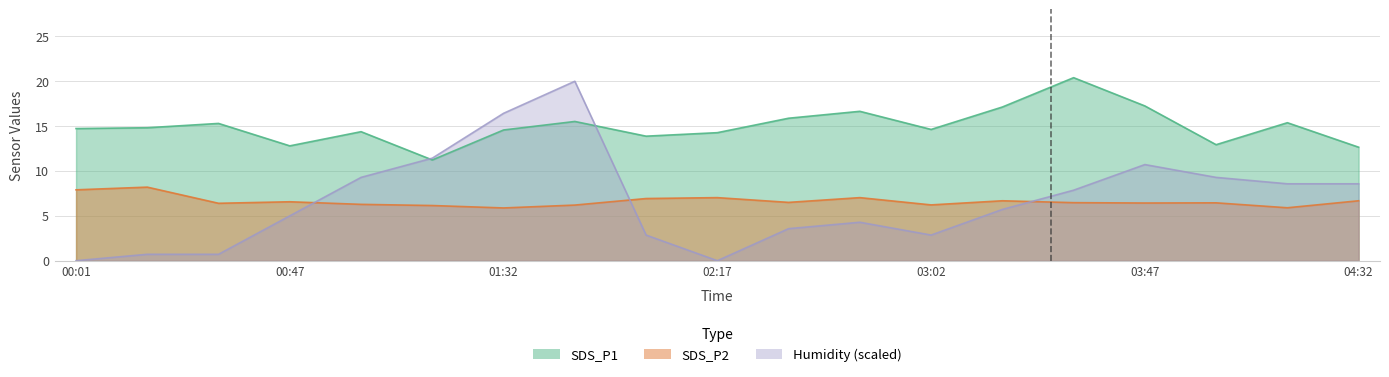

Which category has the highest value across all series?

03:32